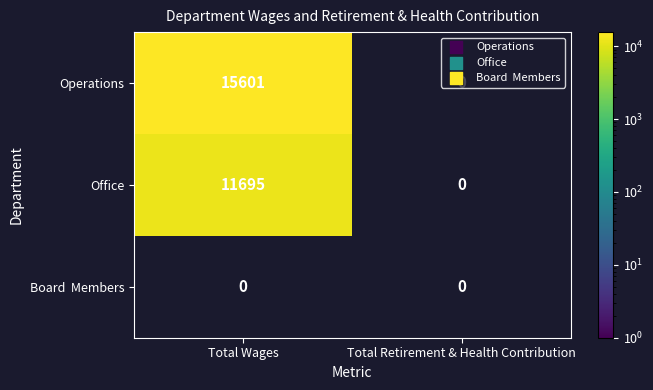

Where is Operations nearest to the value 7800?

Total Retirement & Health Contribution